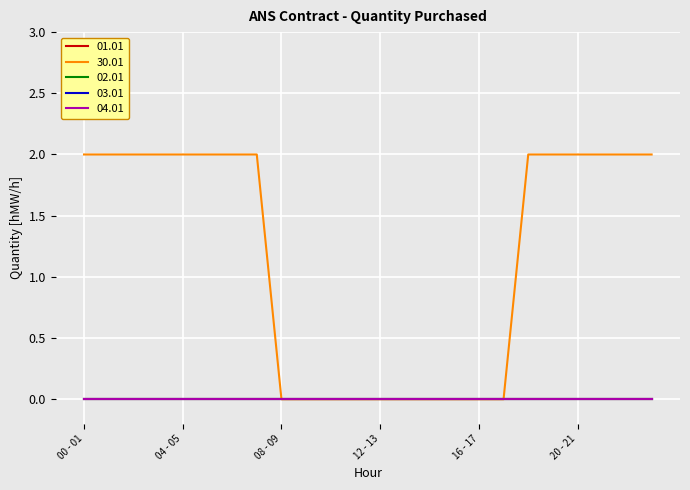

Is this an area chart (filled region under the line)?

No